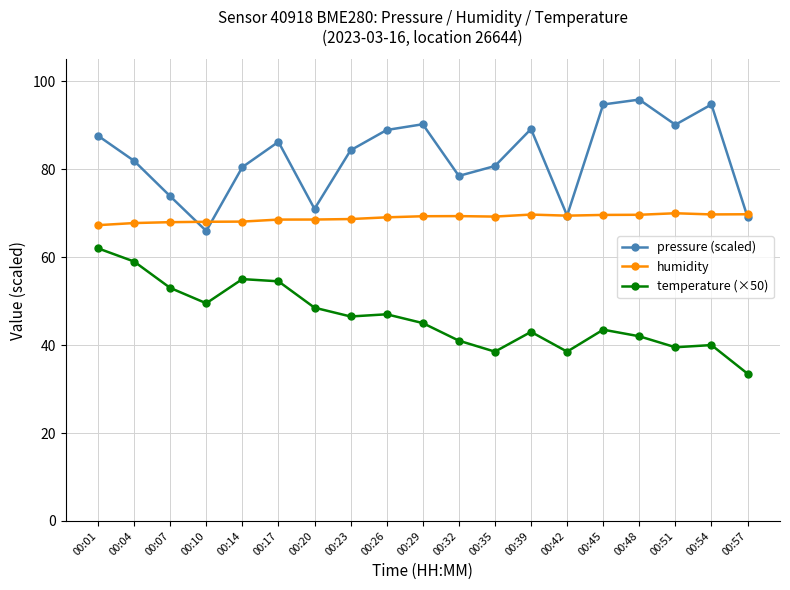

Count the number of categories in the chart.

19